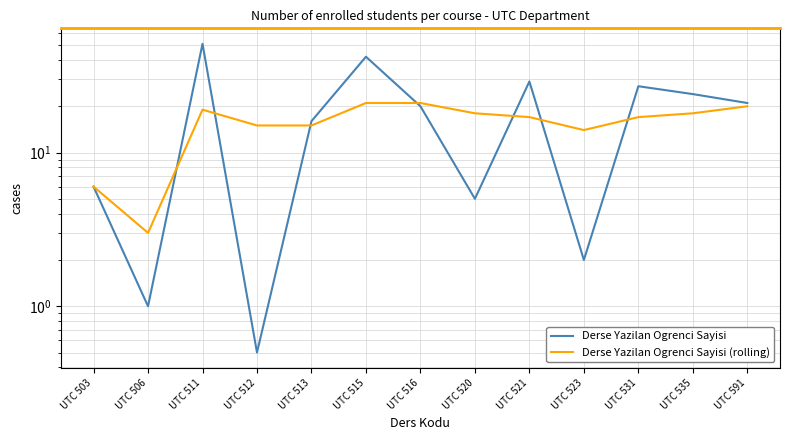

True or false: Derse Yazilan Ogrenci Sayisi (rolling) and Derse Yazilan Ogrenci Sayisi cross at least once.

True